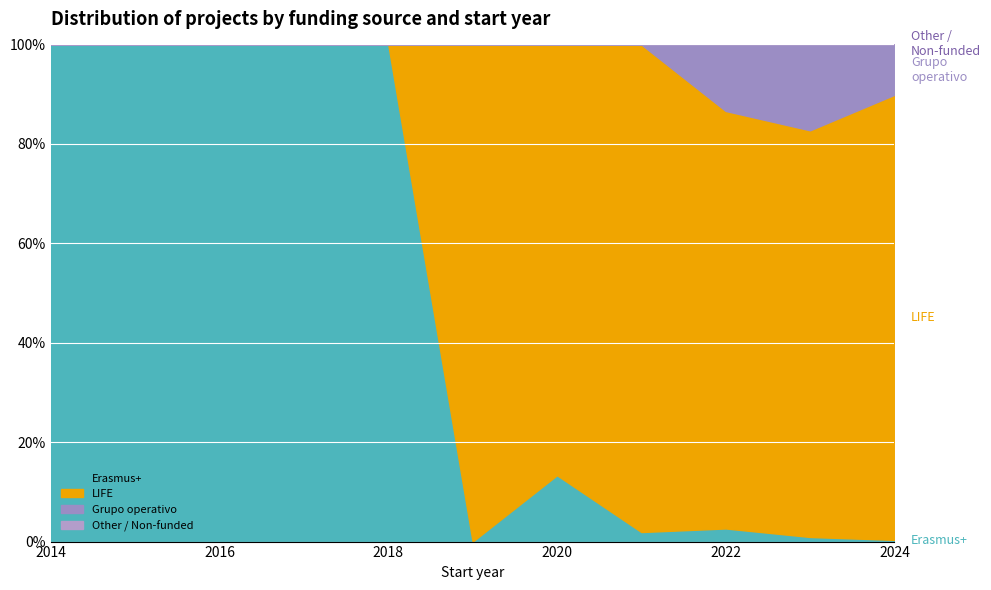

The LIFE series shows 0 at 2015. True or false?

True